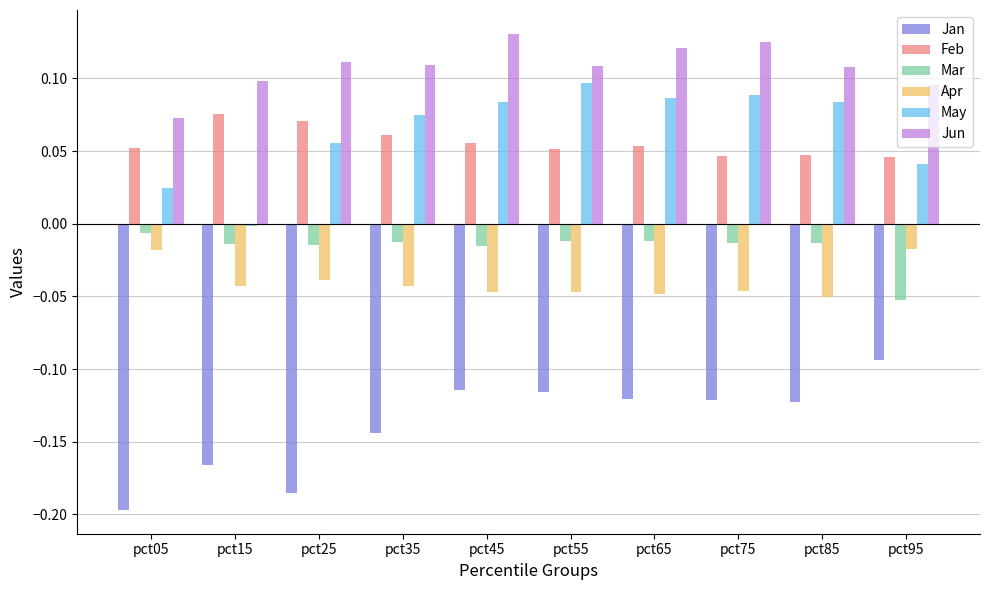

The value of May at pct75 is 0.1. True or false?

True